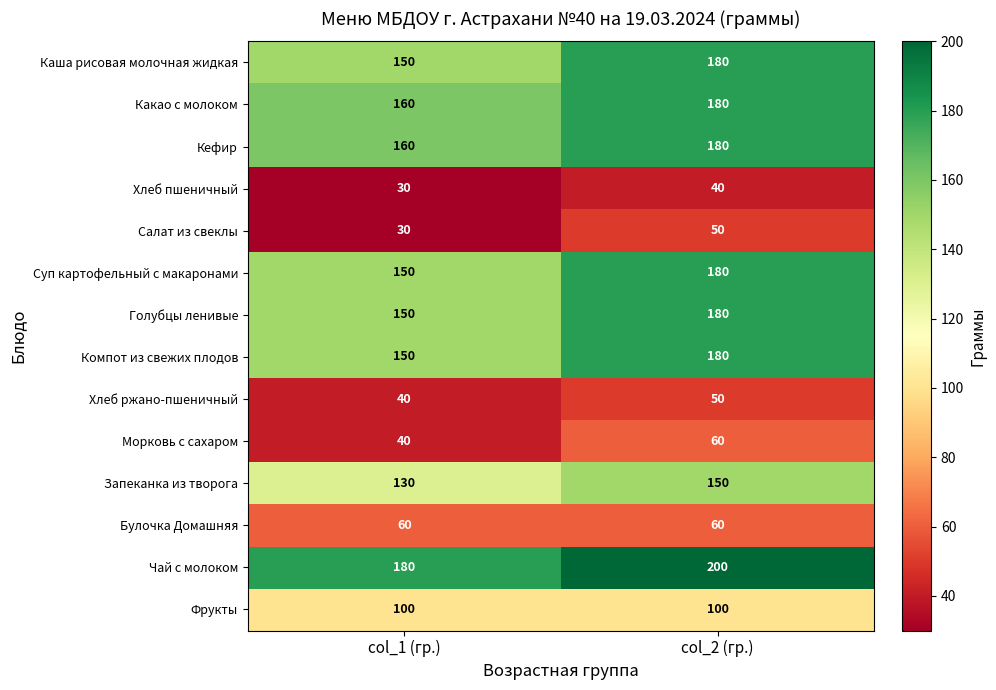

What is the maximum value shown in the chart?

200